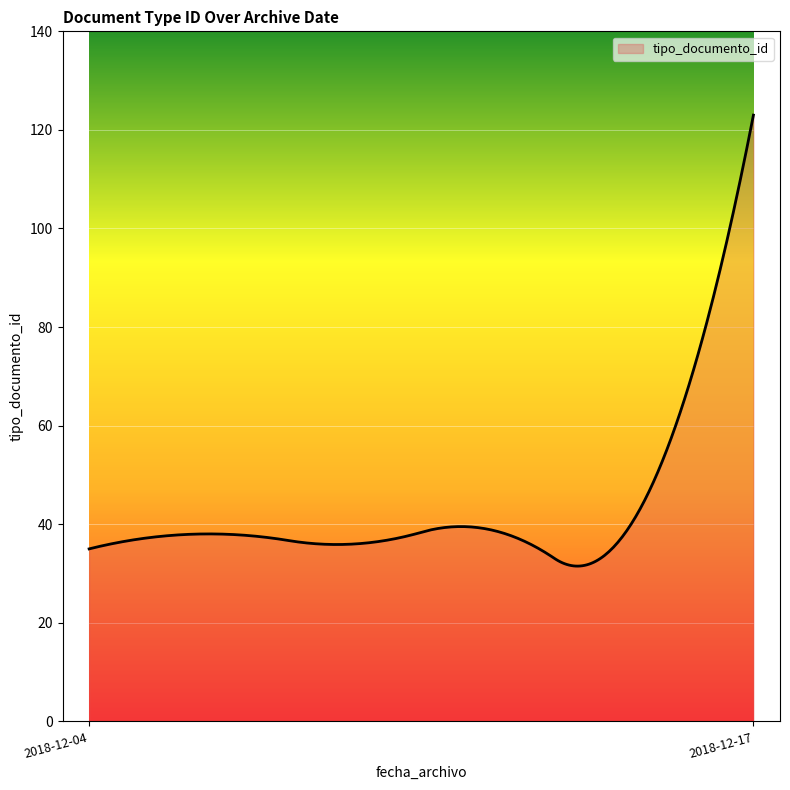

What is the difference between the maximum and minimum values?

91.5